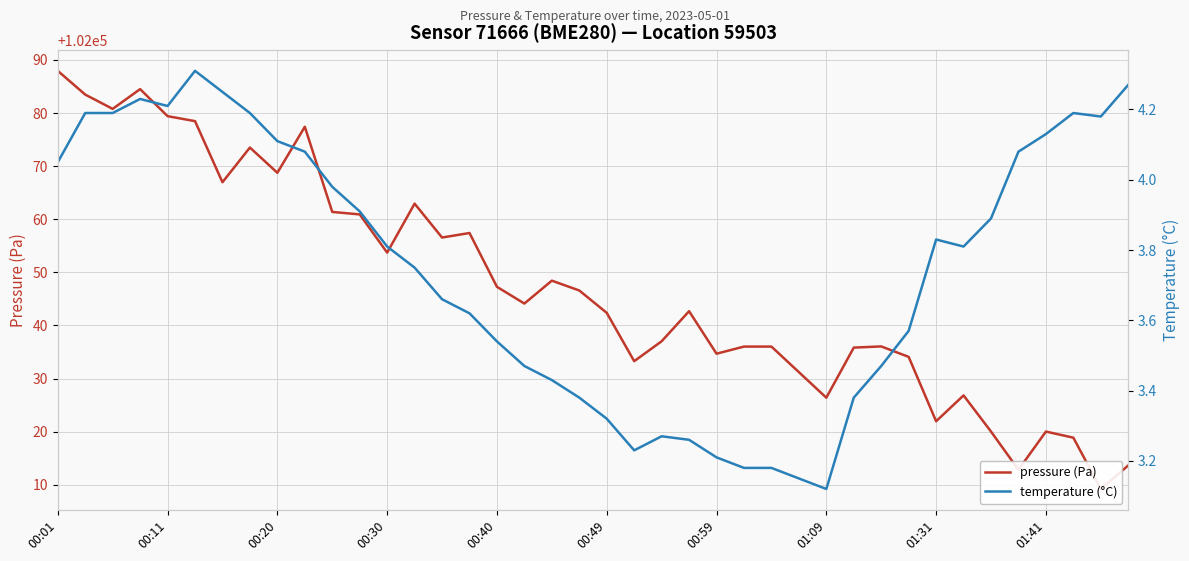

Where is pressure (Pa) nearest to the value 102048?

18